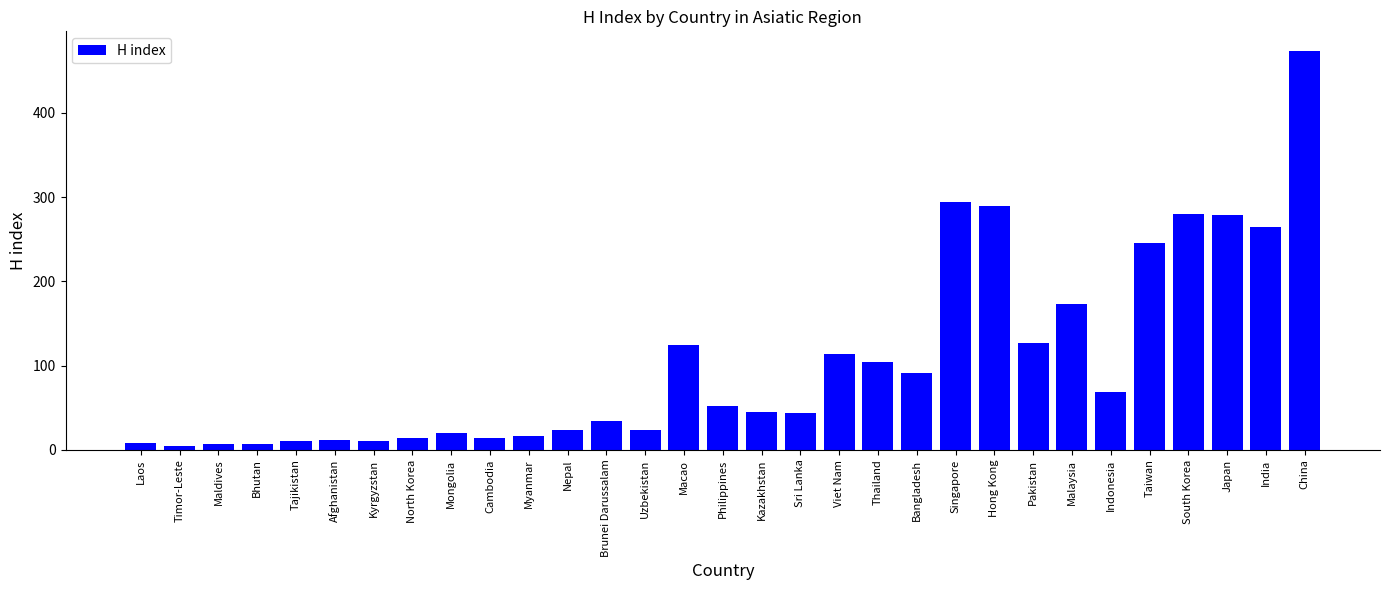

What is the difference between the maximum and minimum values?

469